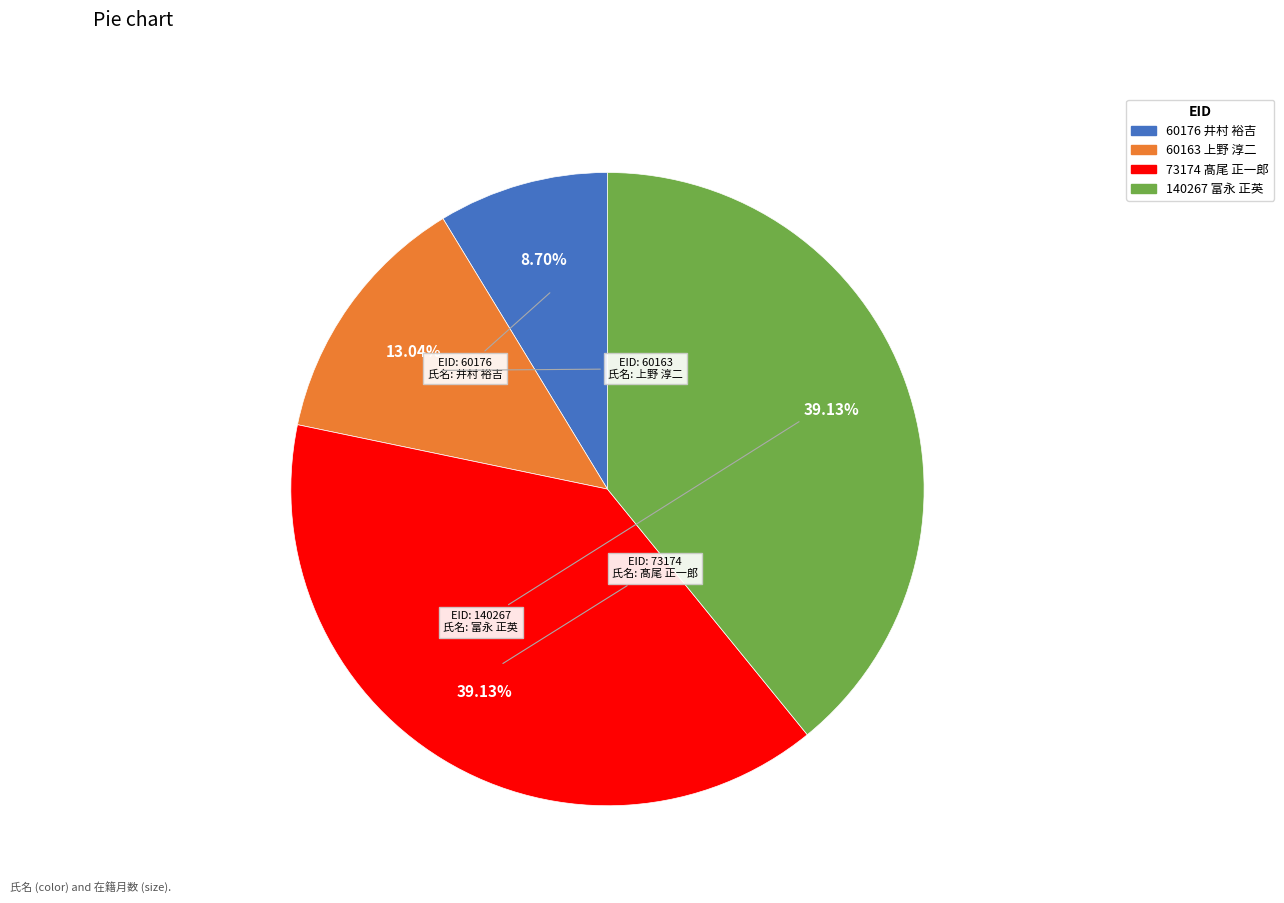

Does any single category account for the majority?

No